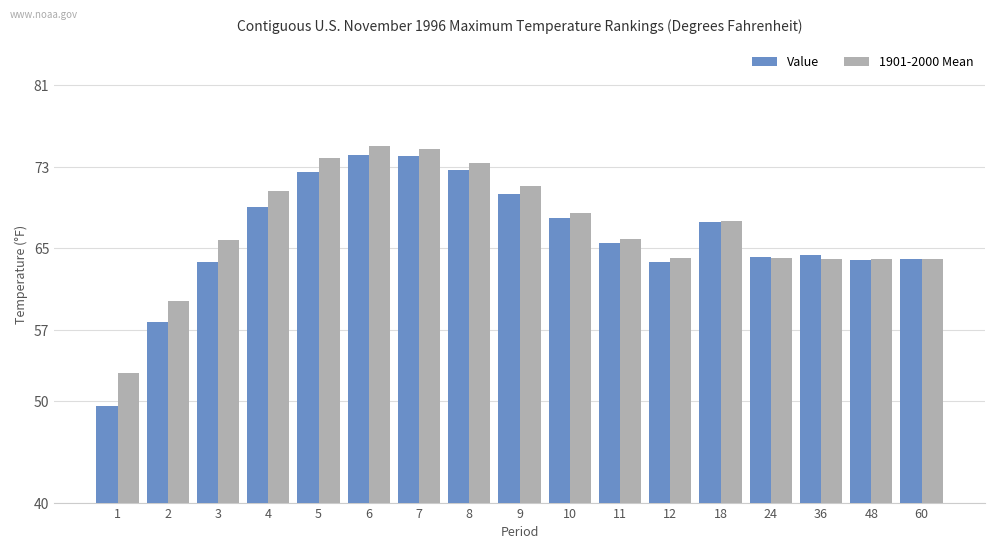

What is the total value across all series at 1?

102.2